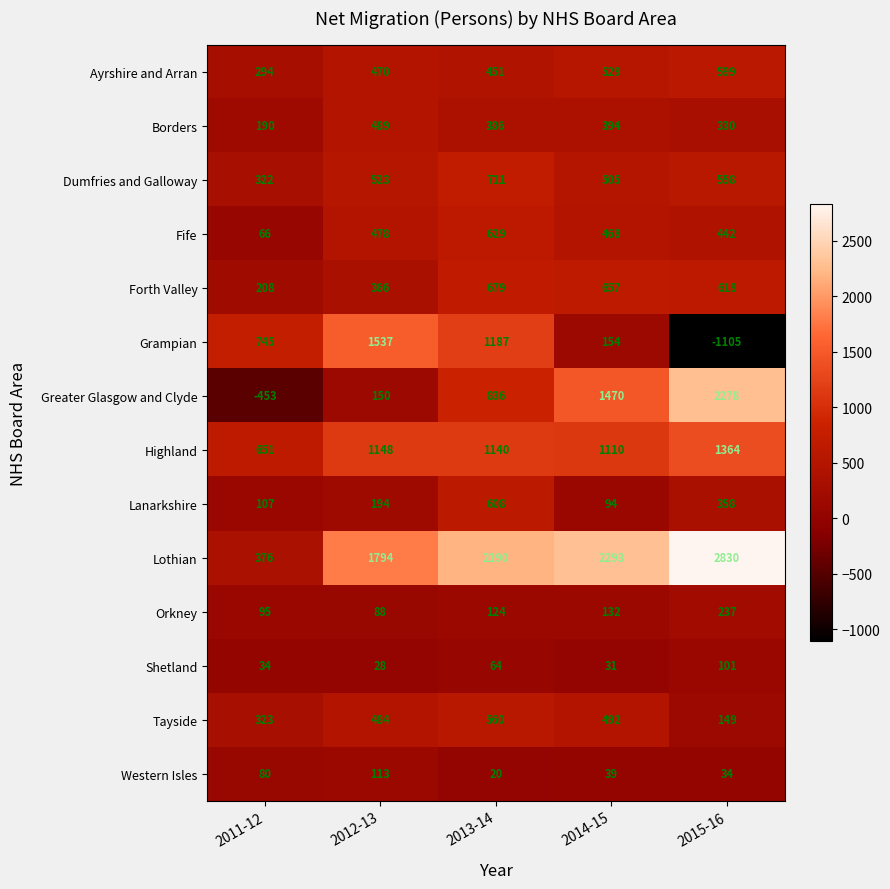

What is the difference between the maximum and minimum values in the Lanarkshire series?

514